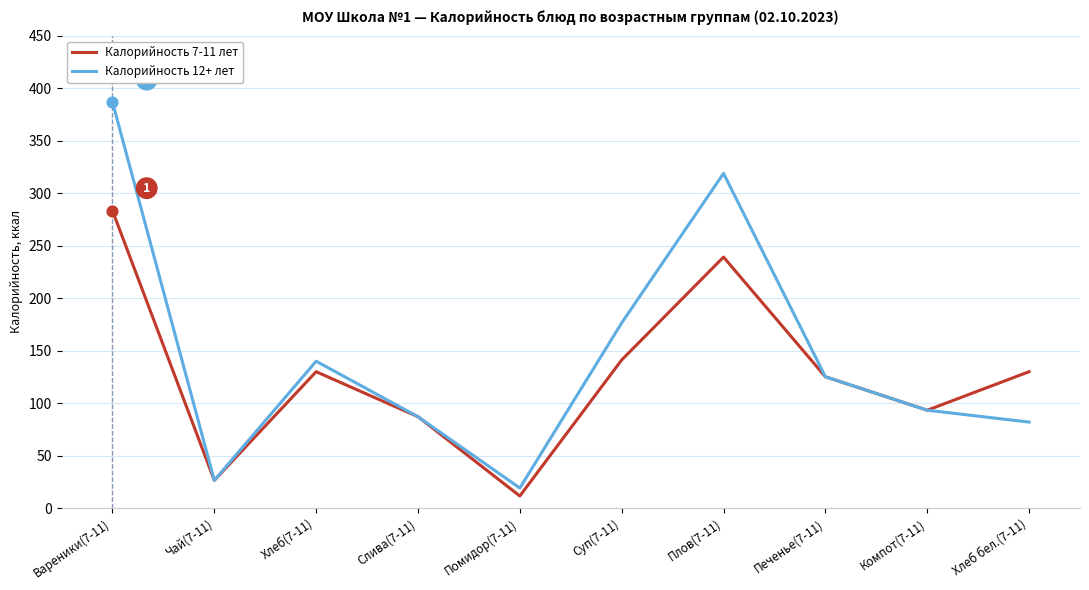

Between Хлеб(7-11) and Суп(7-11), which series saw the biggest shift?

Калорийность 12+ лет